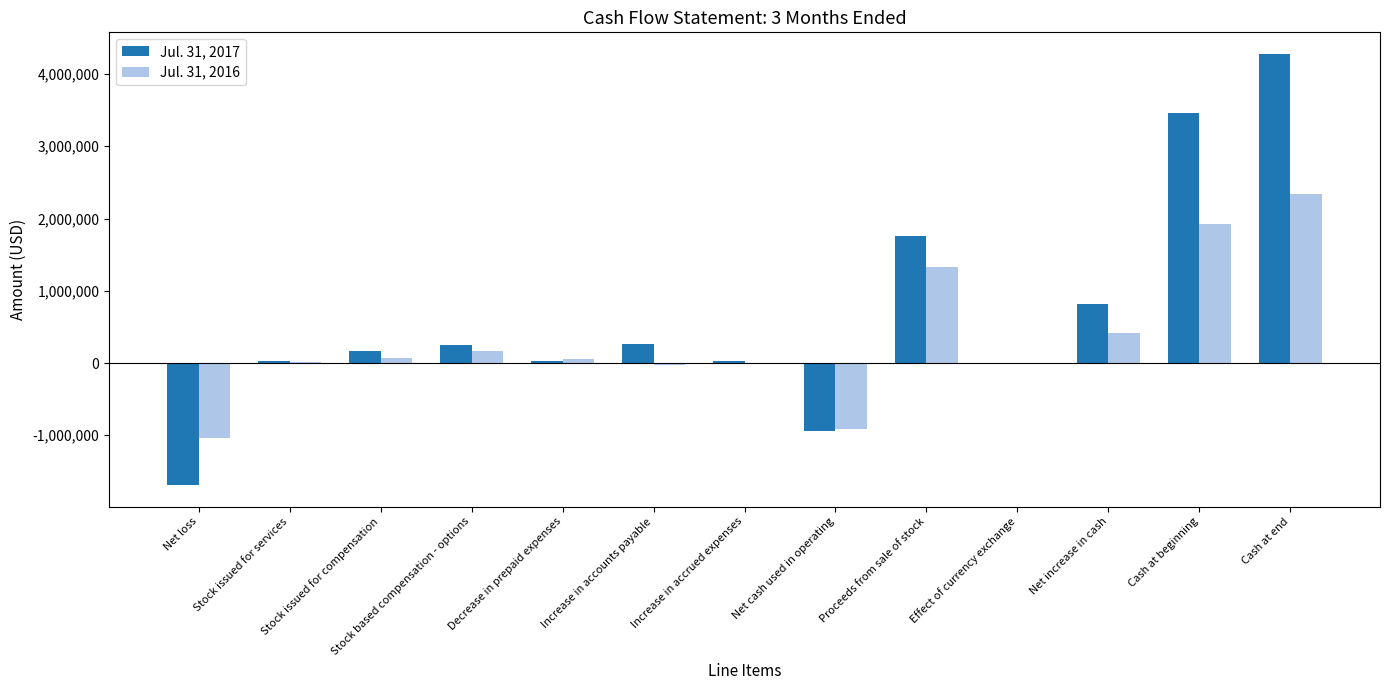

How many distinct data groups are displayed?

2